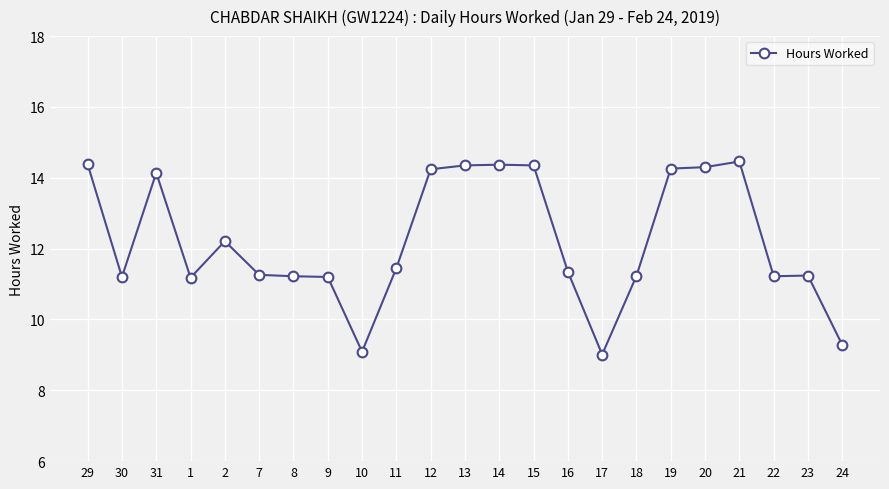

Is it true that the value at 13 is 18.7?

False